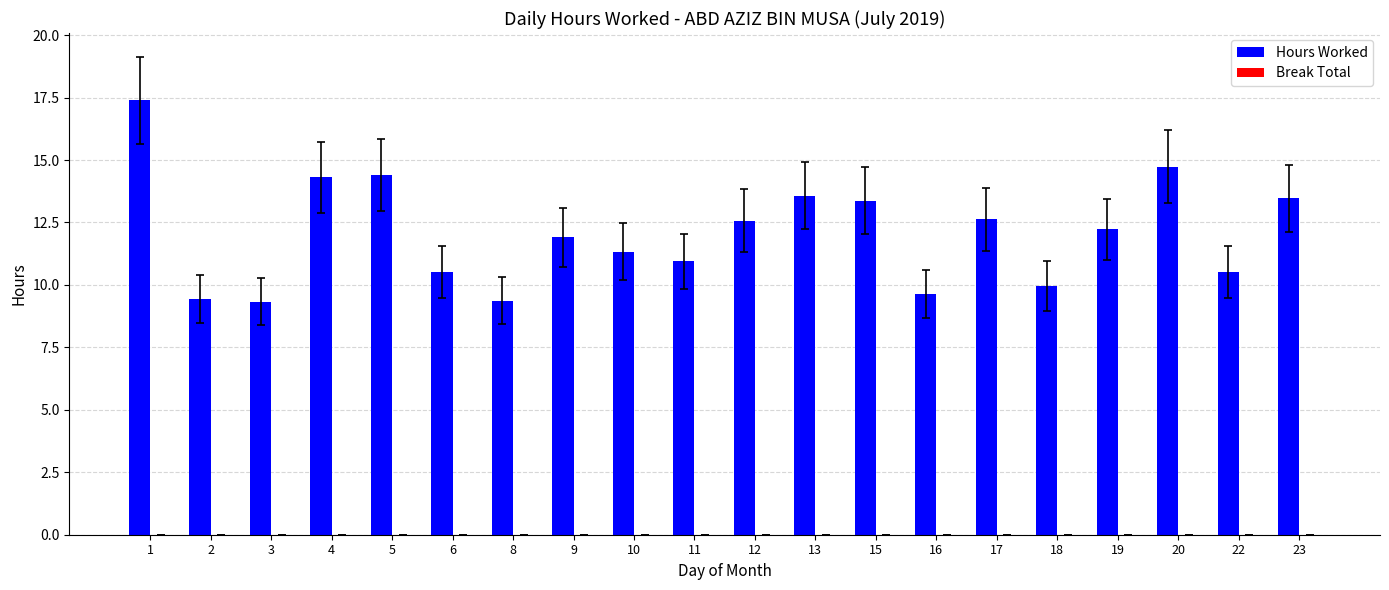

Which label corresponds to the largest value in the chart?

1